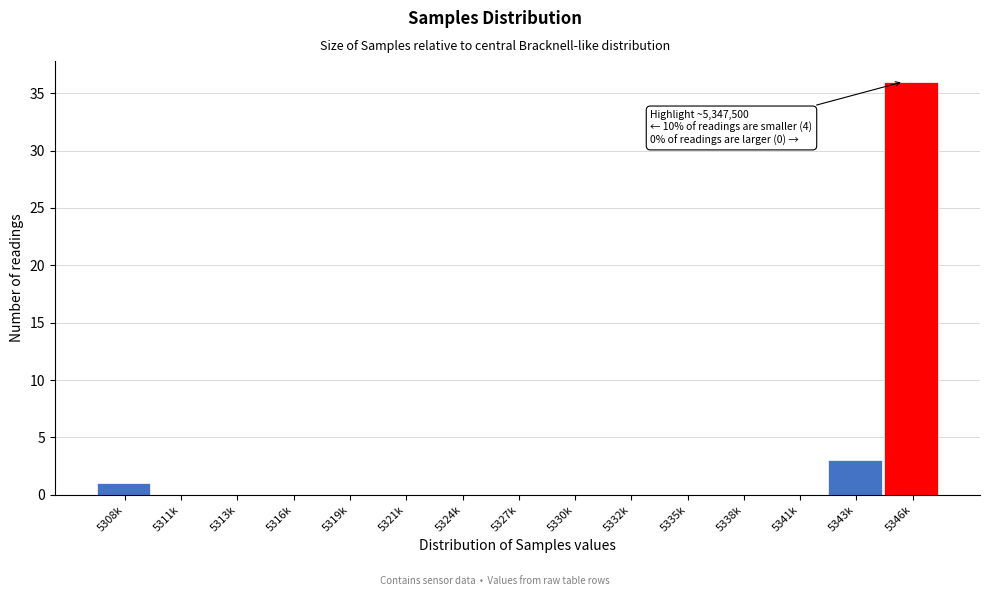

Reading right to left, list all the values displayed in this chart.

5346k=36	5343k=3	5341k=0	5338k=0	5335k=0	5332k=0	5330k=0	5327k=0	5324k=0	5321k=0	5319k=0	5316k=0	5313k=0	5311k=0	5308k=1